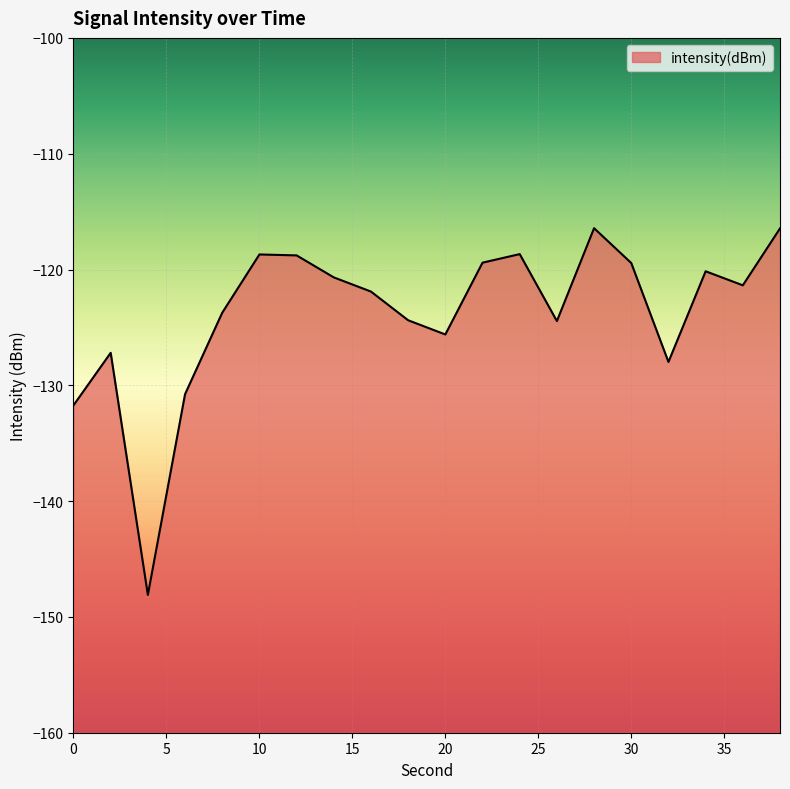

The value at 20 is -187.8. True or false?

False